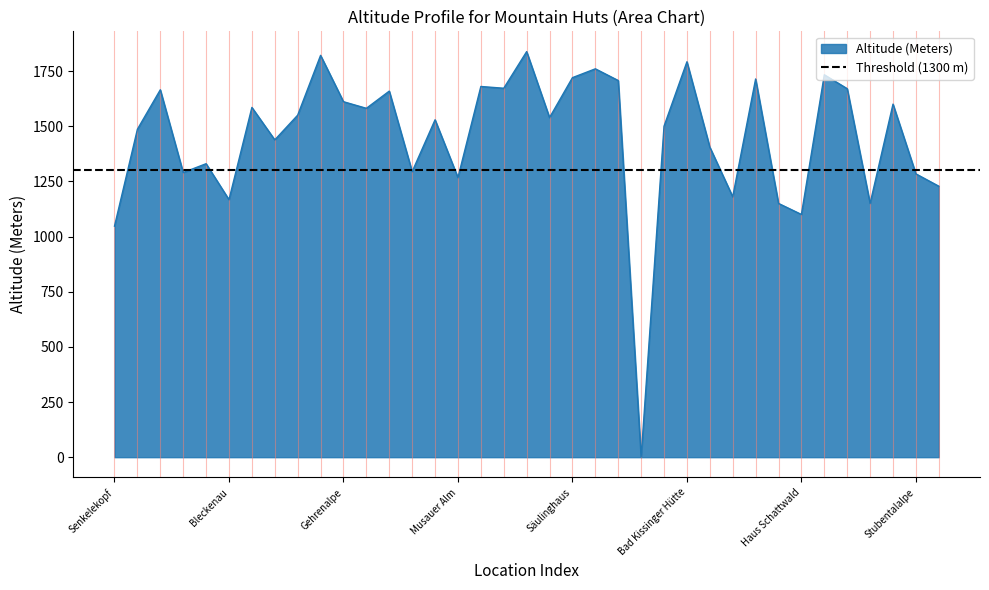

True or false: the data has more than 2 interior local peaks.

True